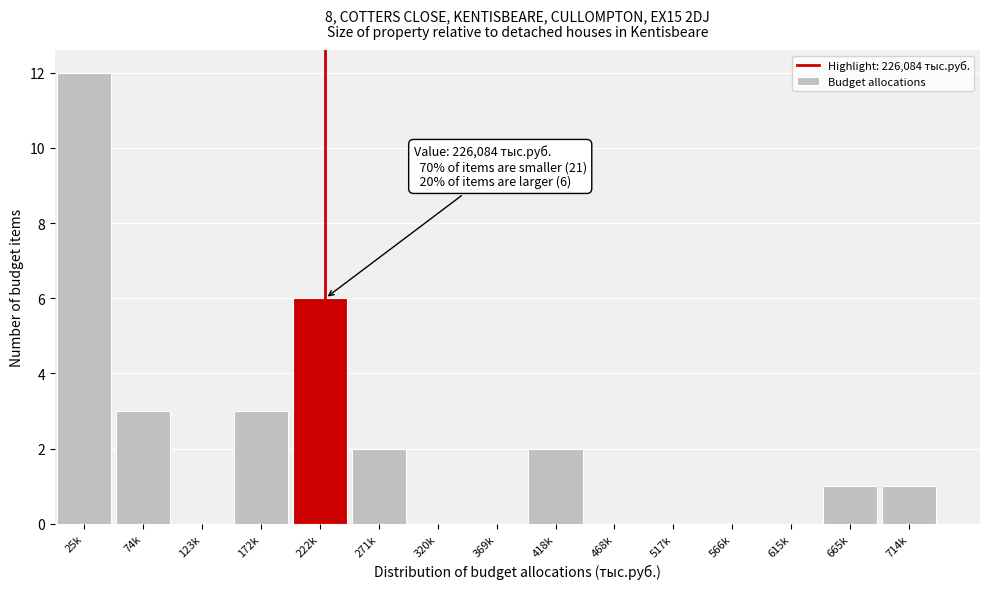

Reading left to right, extract all data points from this chart.

25k=12	74k=3	123k=0	172k=3	222k=6	271k=2	320k=0	369k=0	418k=2	468k=0	517k=0	566k=0	615k=0	665k=1	714k=1